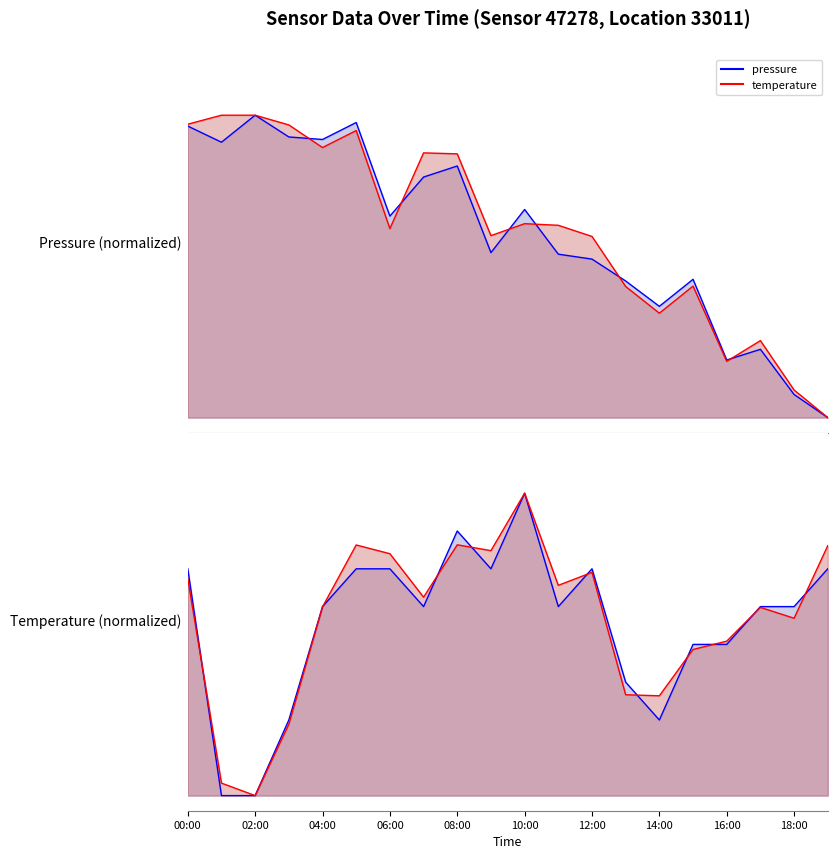

The value of pressure at 18:00 is 0.7. True or false?

True